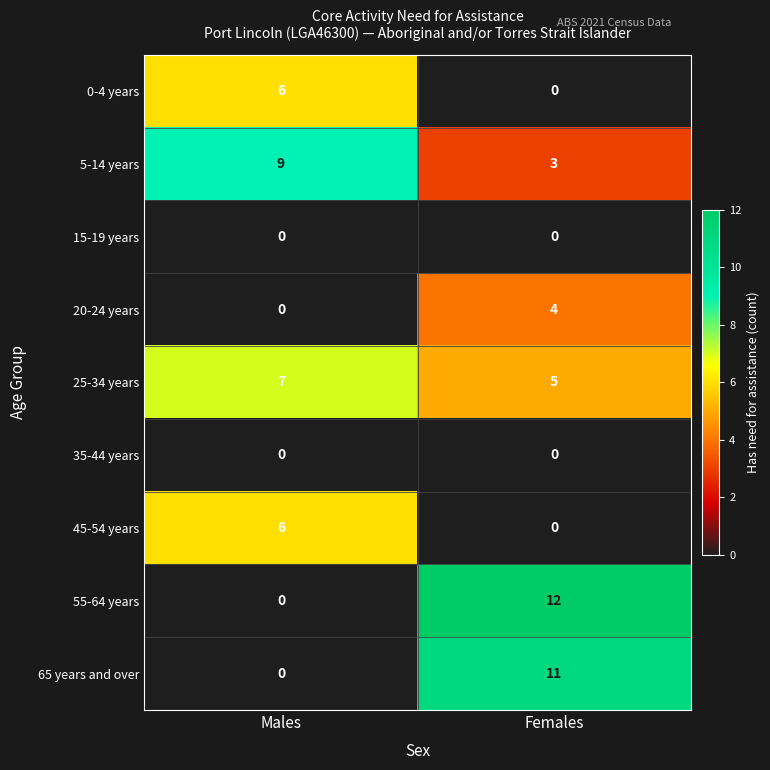

What is the maximum value for 65 years and over?

11